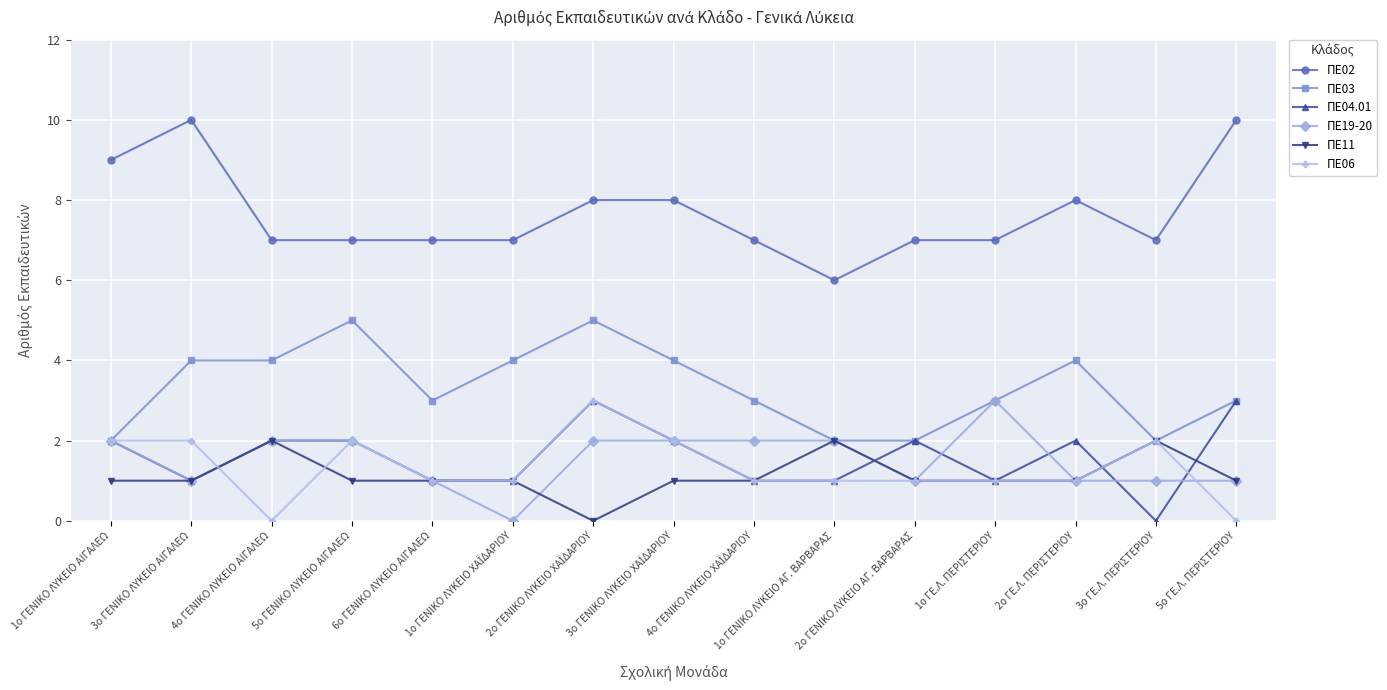

What is the maximum value shown in the chart?

10